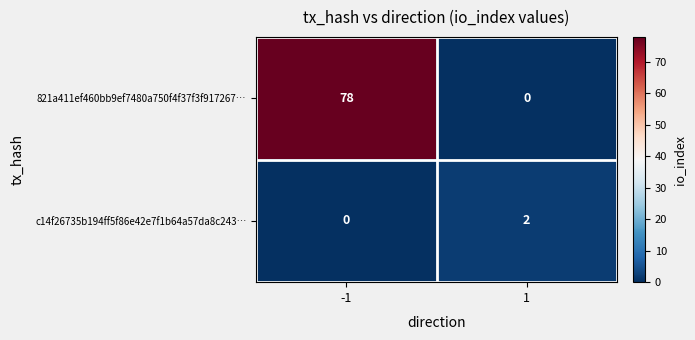

What is the sum of all 821a411ef460bb9ef7480a750f4f37f3f917267… values?

78